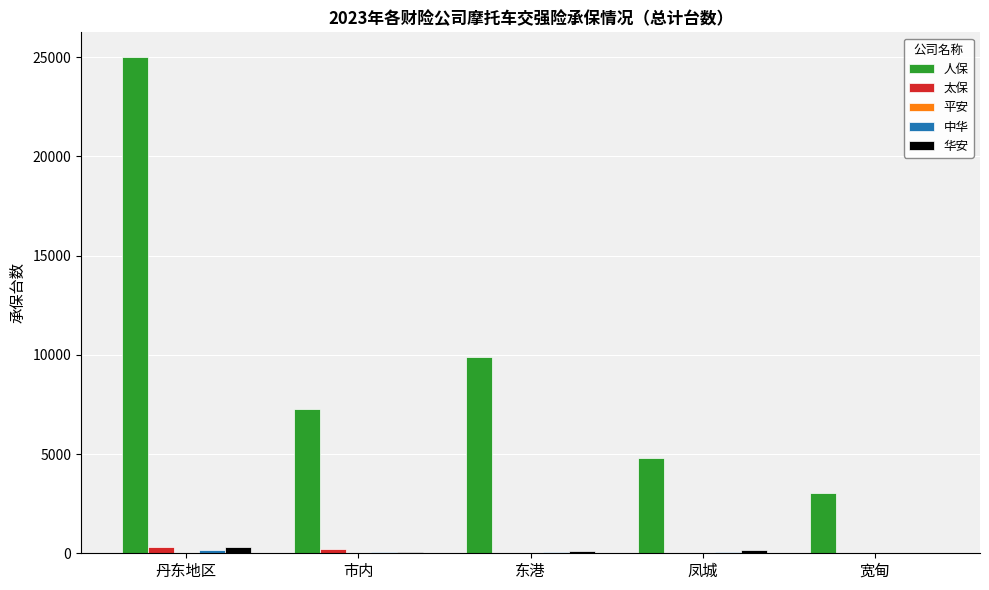

What is the maximum value shown in the chart?

25000